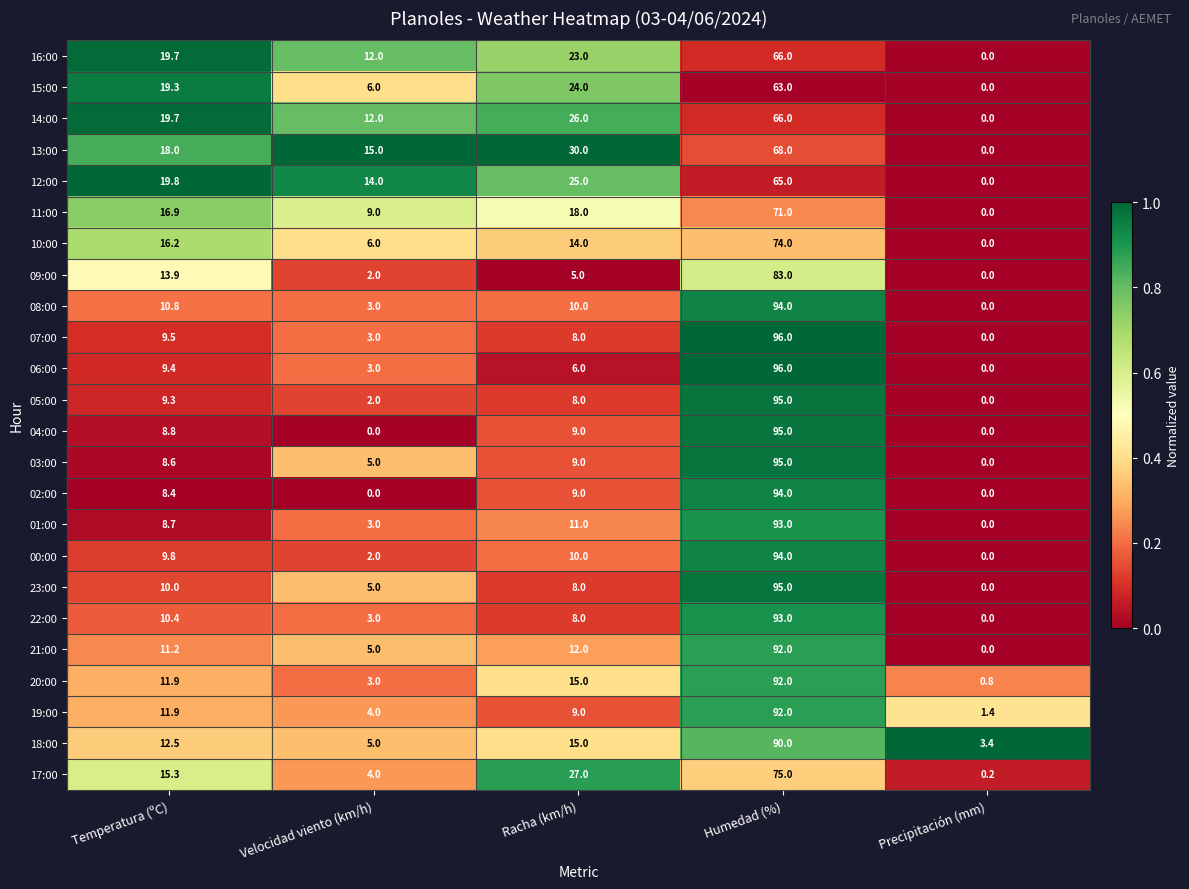

True or false: 13:00 has a value of 46.4 at Racha (km/h).

False